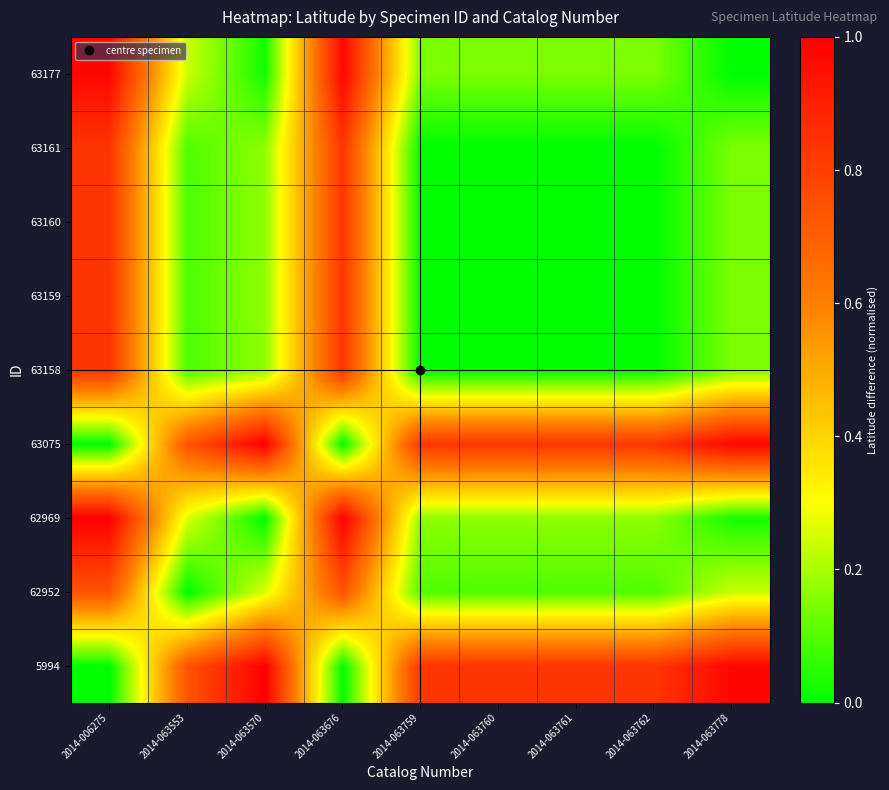

At which category does the chart reach its peak across all series?

2014-063570